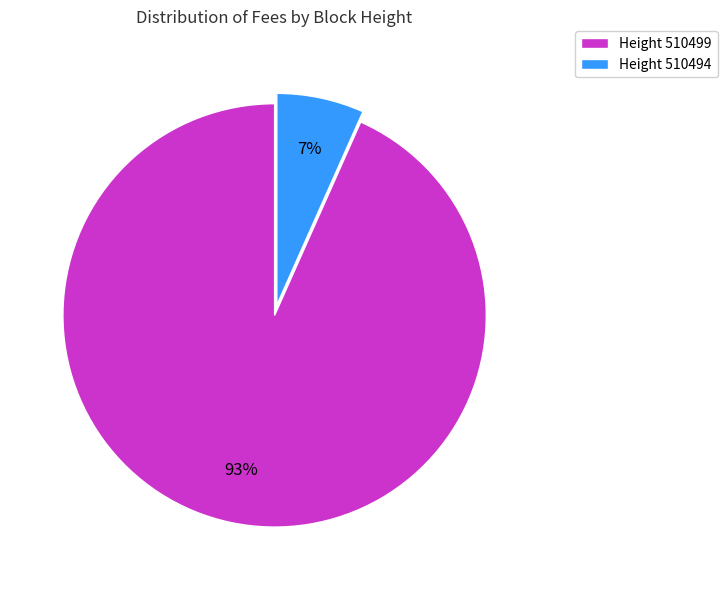

How many slices are in this pie chart?

2